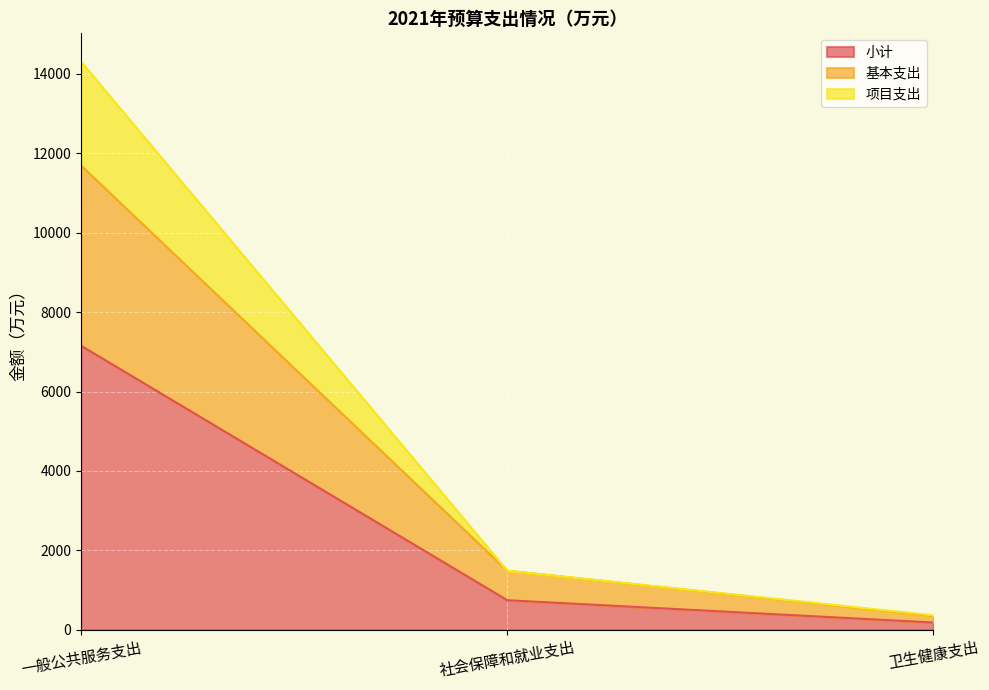

Which label corresponds to the smallest value in the chart?

卫生健康支出